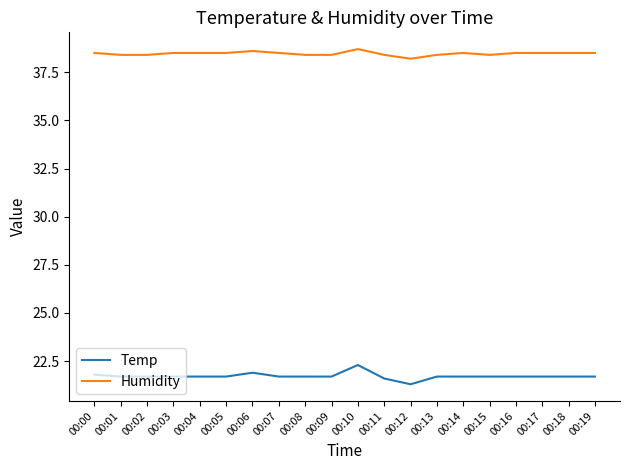

The Humidity series shows 50.7 at 00:11. True or false?

False